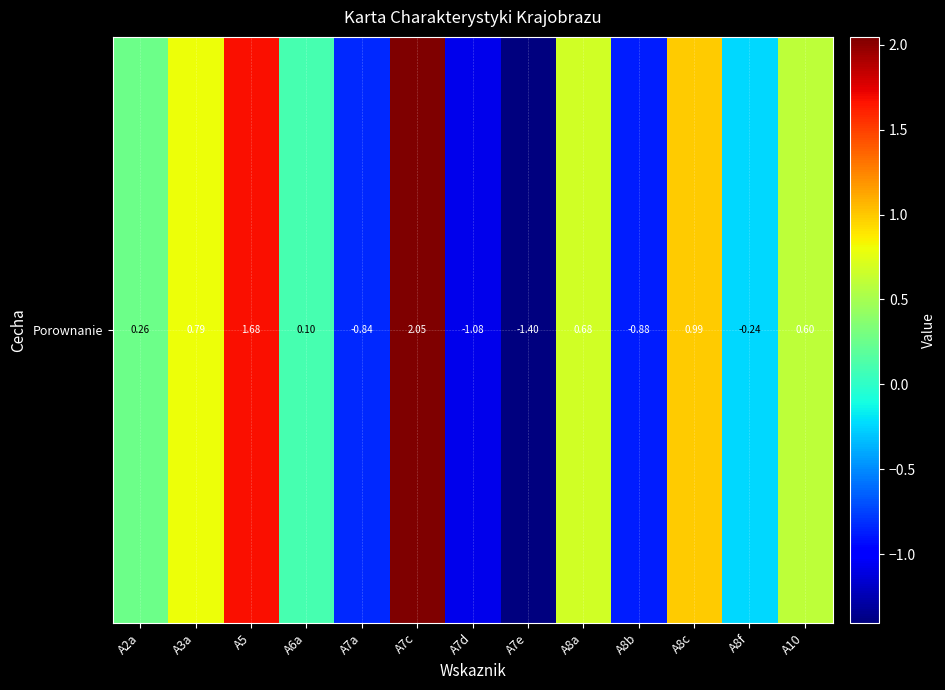

Count the number of categories in the chart.

13